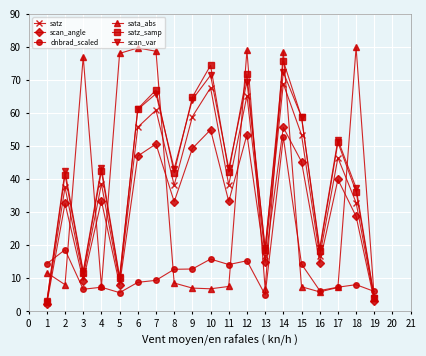

True or false: dnbrad_scaled has a value of 9.5 at 13.

False